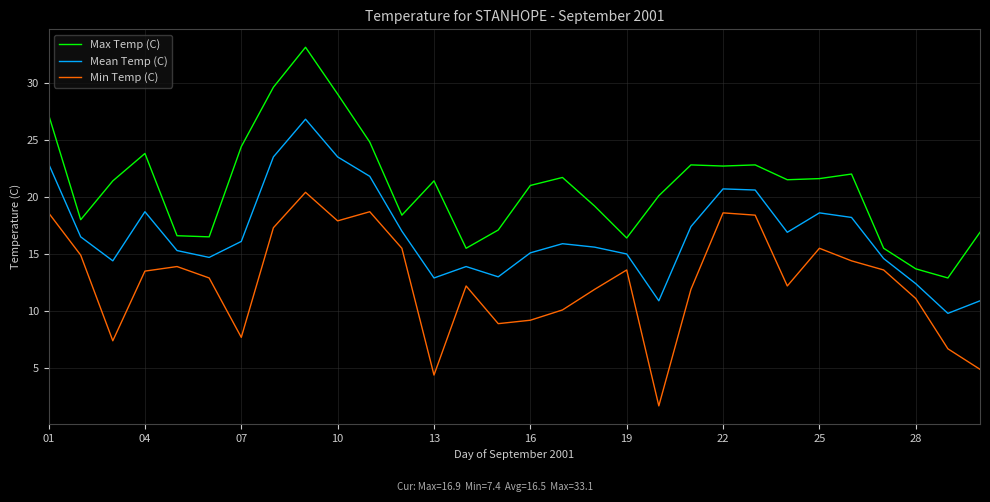

Which series has the largest total across all categories?

Max Temp (C)